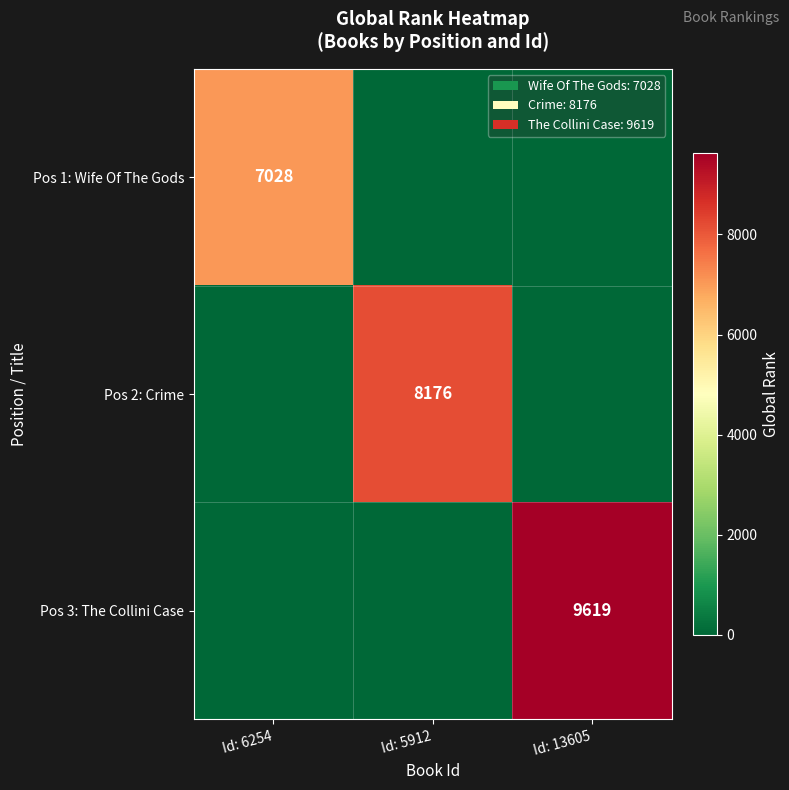

Is it true that Pos 1: Wife Of The Gods equals 7028 at Id: 6254?

True